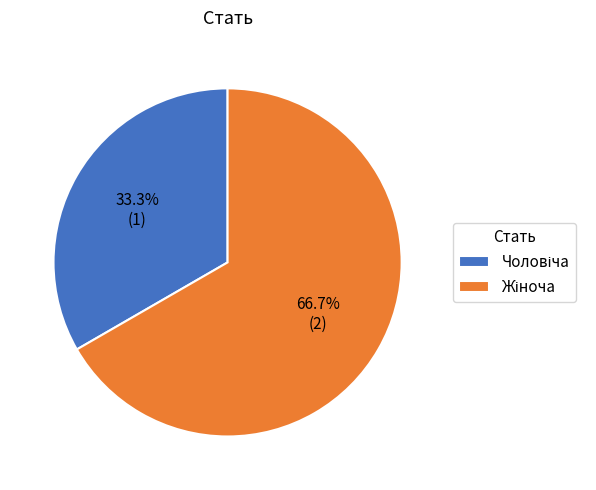

Is there any slice that represents more than half of the pie?

Yes